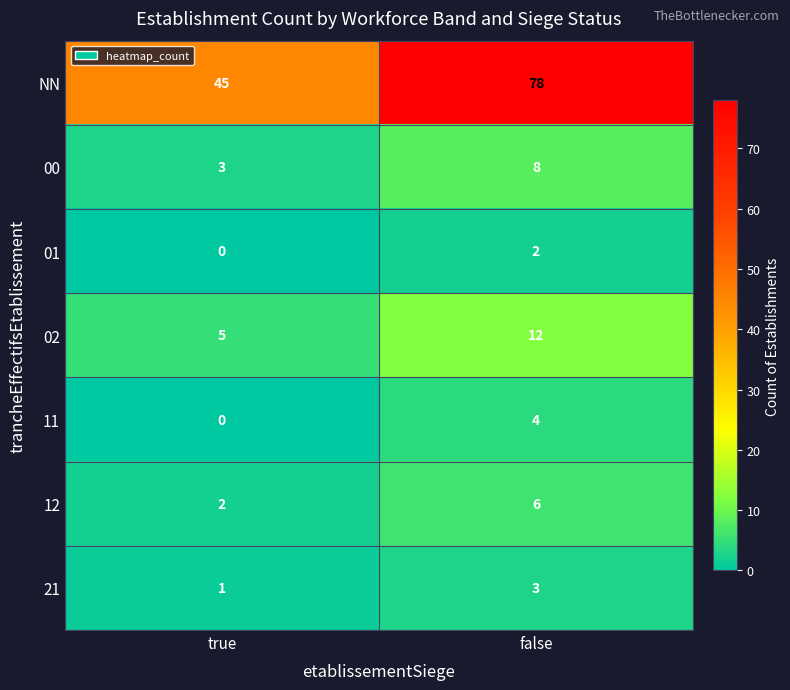

Is it true that 11 equals -2 at true?

False